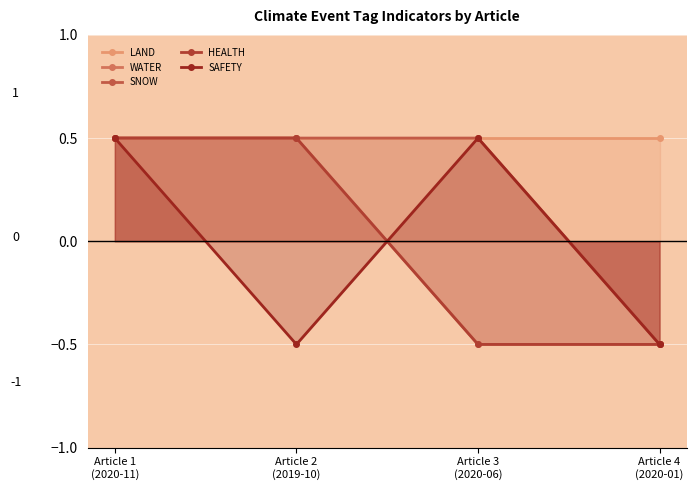

What is the sum of all LAND values?

2.0